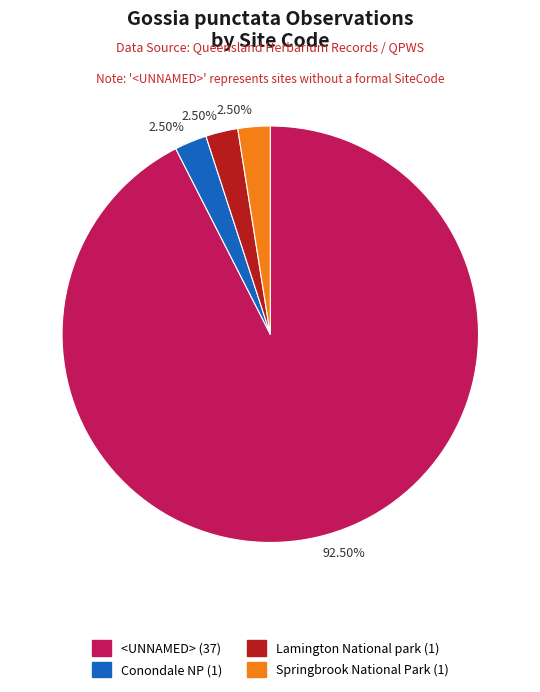

Is there any slice that represents more than half of the pie?

Yes